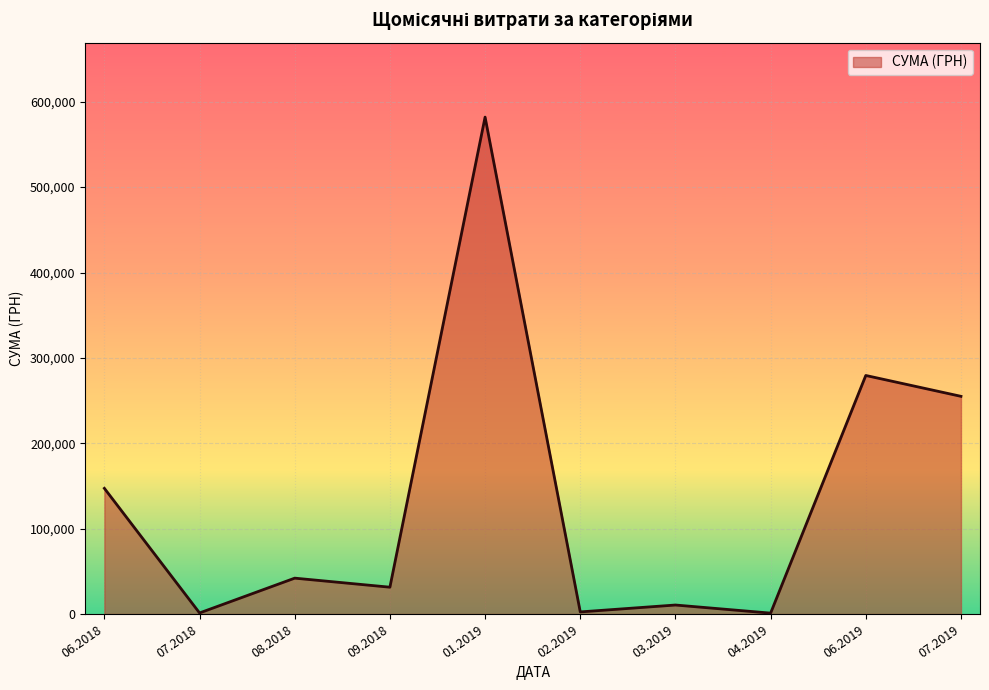

Approximately how many times larger is the value at 06.2018 compared to 07.2019?

0.6